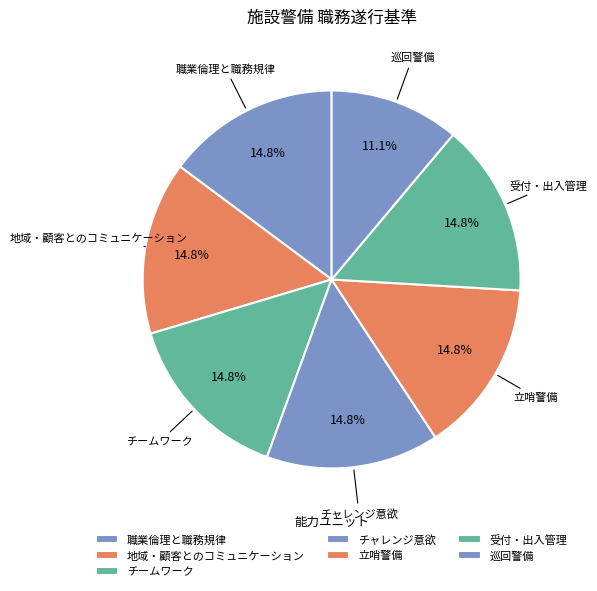

Which has a higher value, 地域・顧客とのコミュニケーション or チームワーク?

地域・顧客とのコミュニケーション